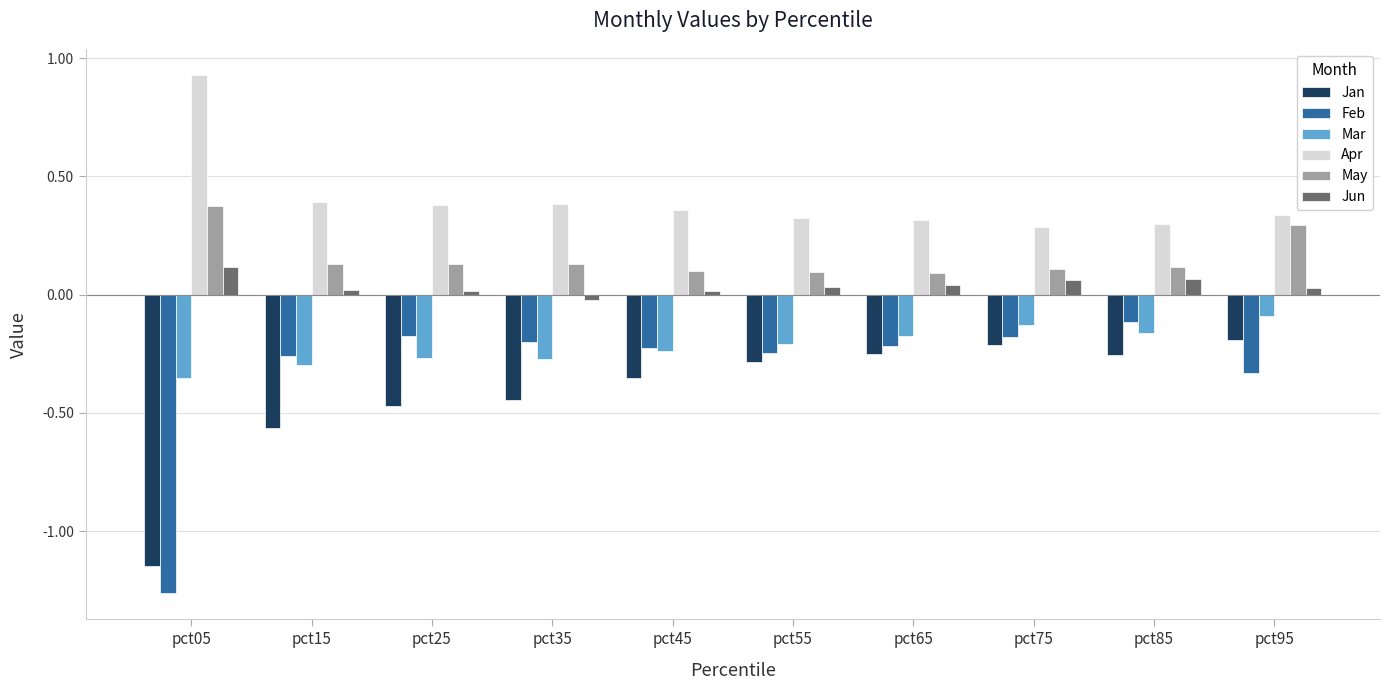

The Feb series shows -0.3 at pct15. True or false?

True